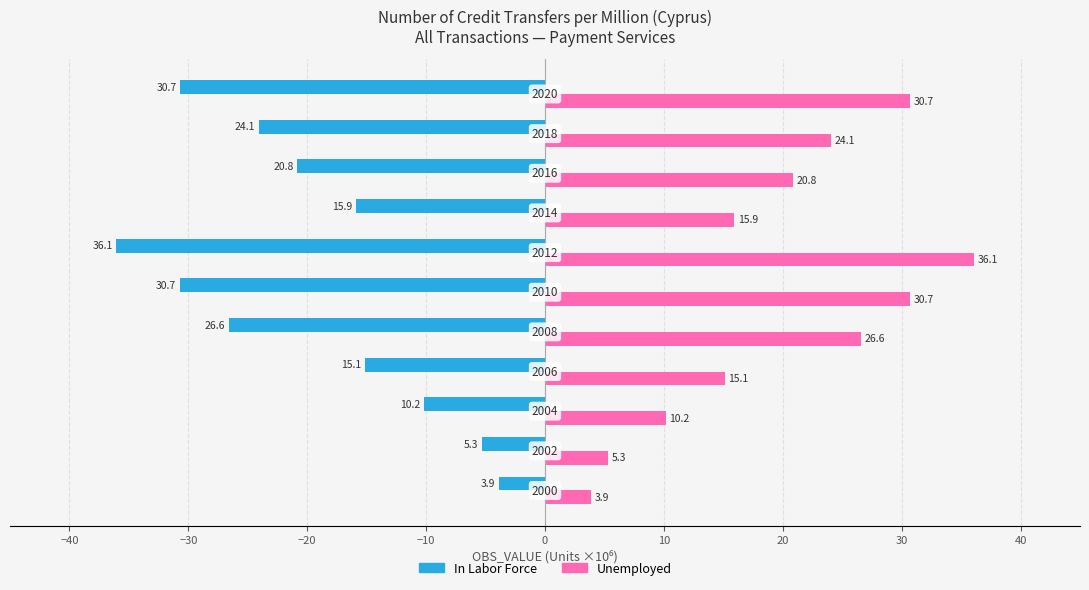

What is the sum of all Unemployed values?

219.4